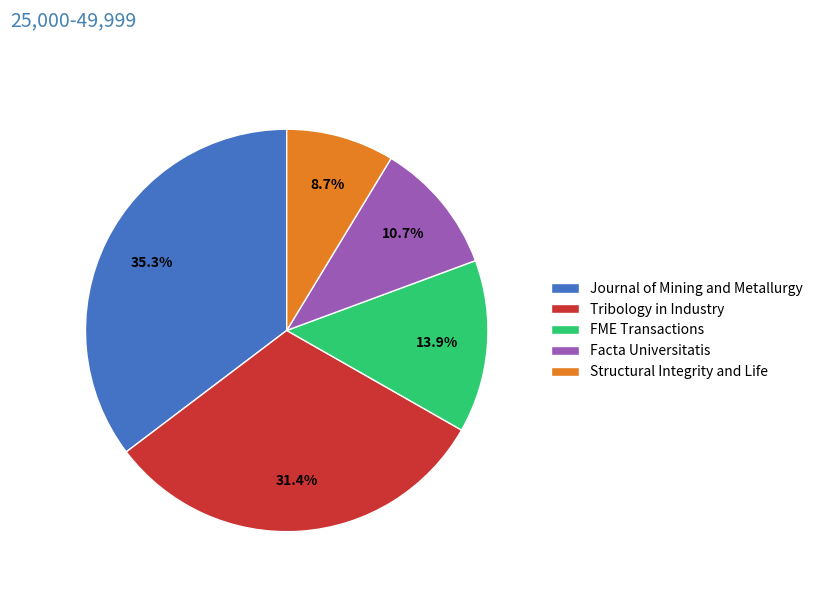

Between Journal of Mining and Metallurgy and Tribology in Industry, which is larger?

Journal of Mining and Metallurgy